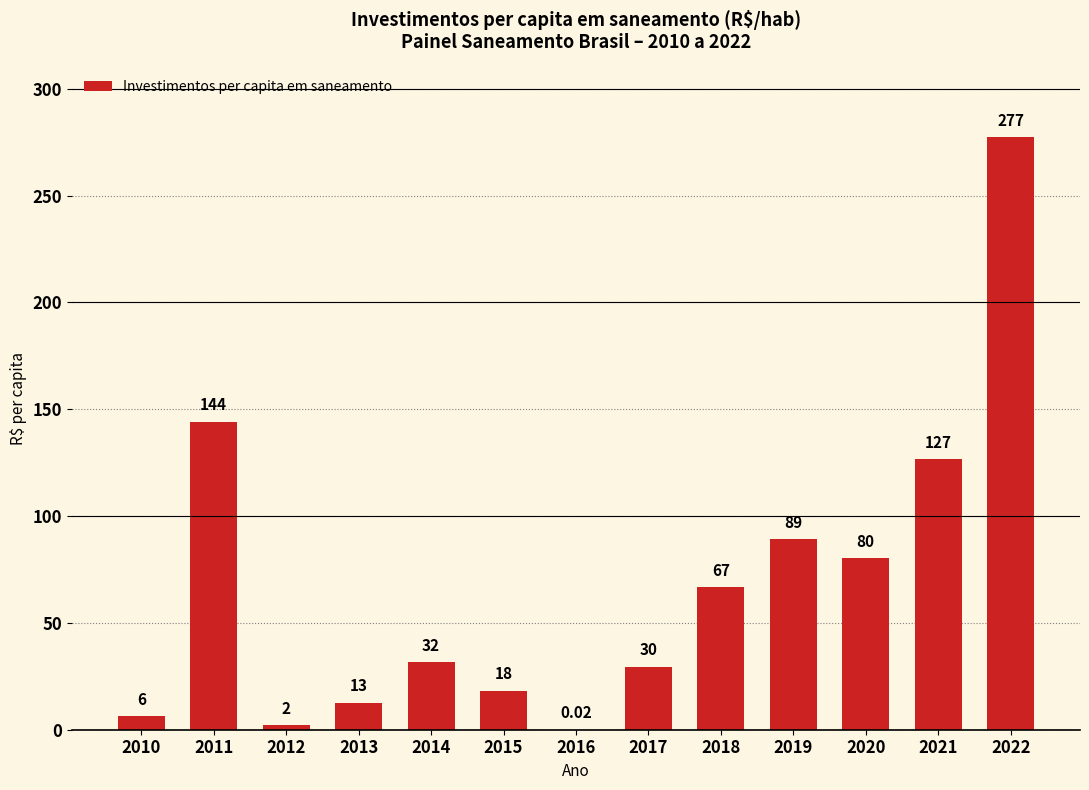

What is the approximate value at 2020?

80.2